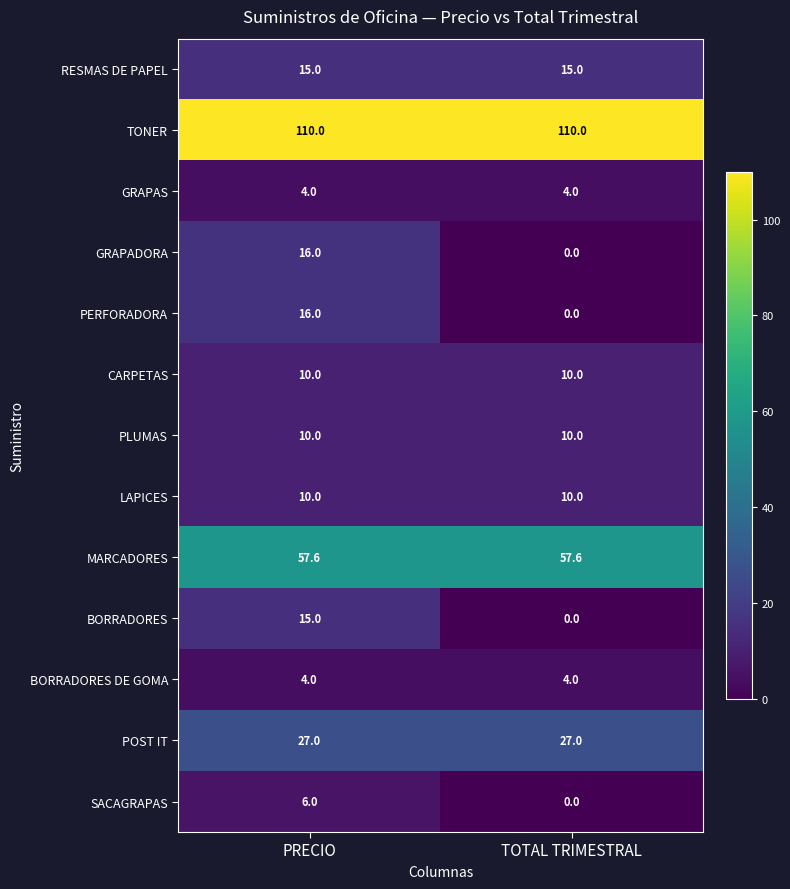

What is the greatest value displayed?

110.0